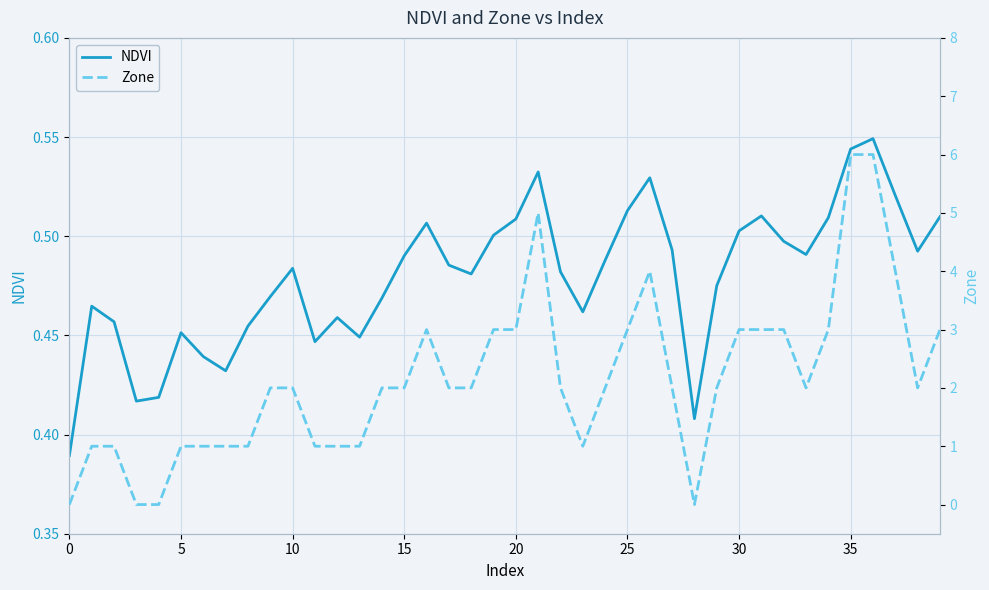

What are all the series names shown in the legend?

NDVI, Zone